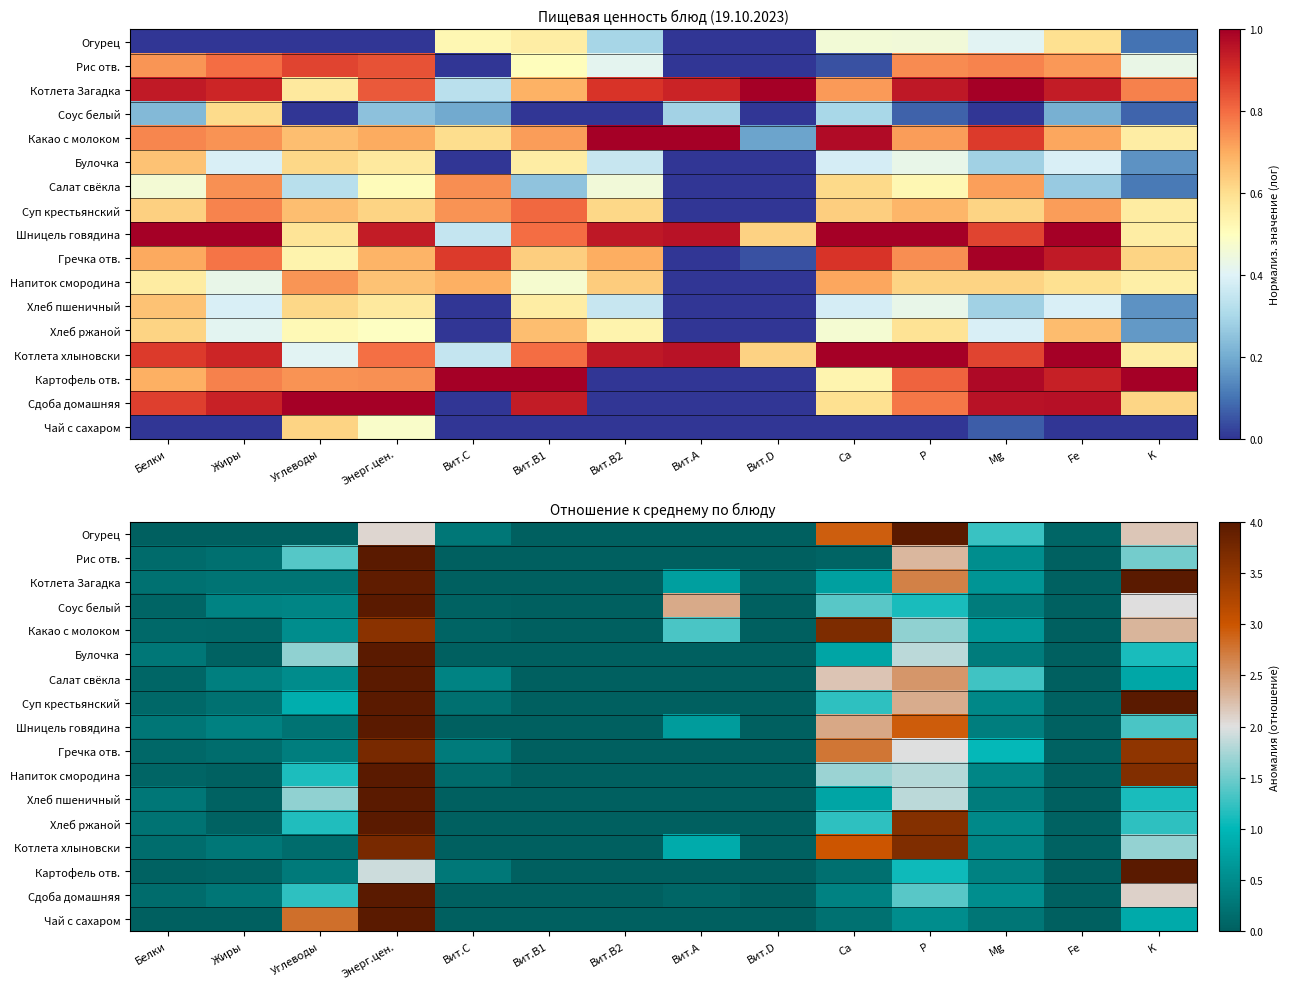

Which has a higher value, Вит.А or Mg?

Mg